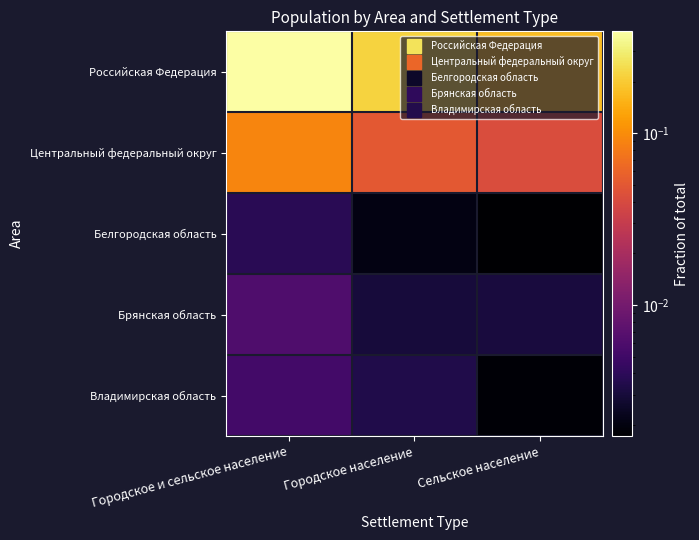

At which category does the chart reach its minimum across all series?

Сельское население